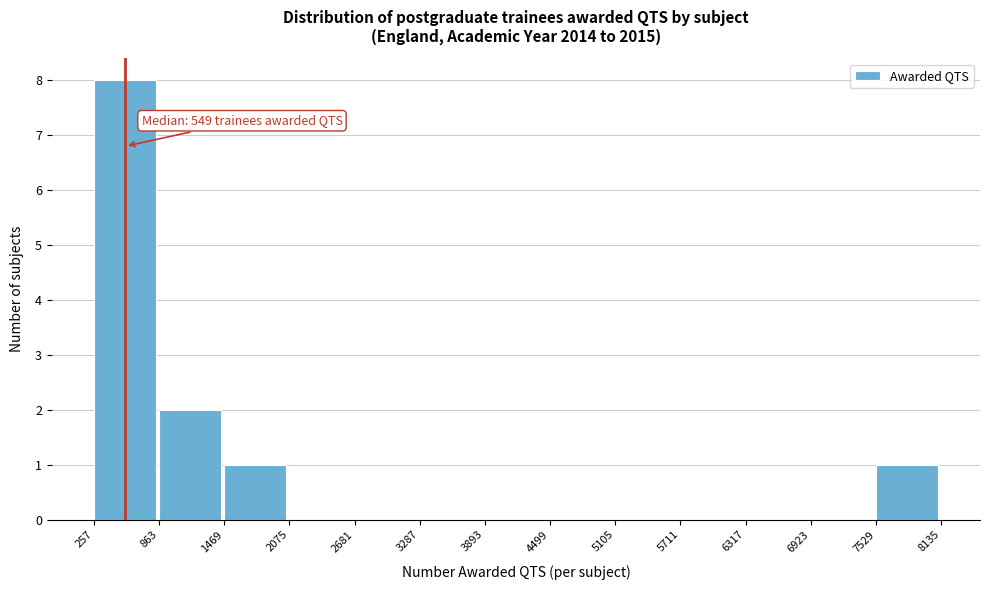

Over which range of the x-axis is the bar tallest?

257 to 863